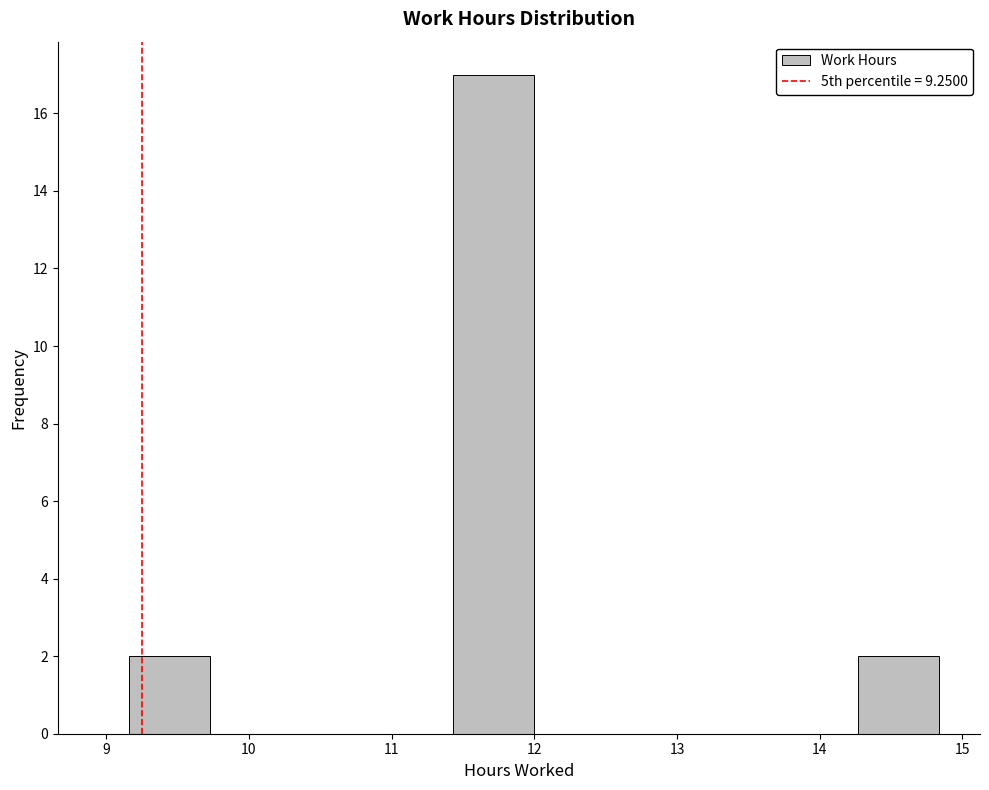

Reading left to right, list every bar in this chart as the range it spans on the x-axis followed by its height. Neither the bar edges nor the heights are printed on the chart, so give them approximately, as read against the axes.

9.2 to 9.7: 2
9.7 to 10.3: 0
10.3 to 10.9: 0
10.9 to 11.4: 0
11.4 to 12.0: 17
12.0 to 12.6: 0
12.6 to 13.1: 0
13.1 to 13.7: 0
13.7 to 14.3: 0
14.3 to 14.8: 2